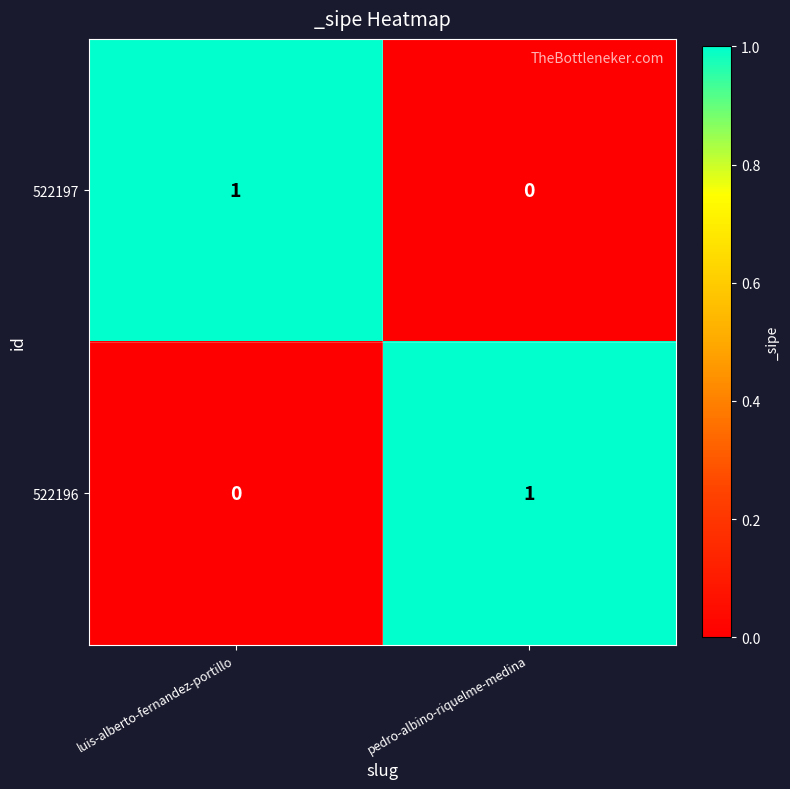

How many data points does each series have?

2